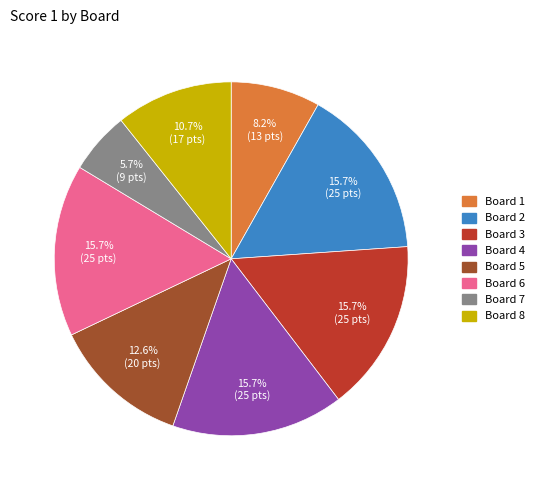

Is there any slice that represents more than half of the pie?

No